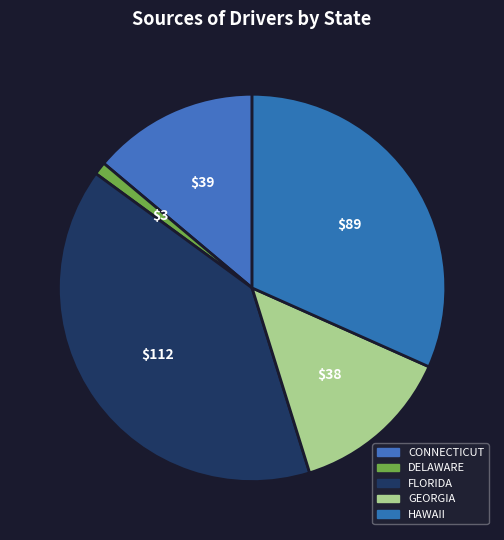

How many slices are in this pie chart?

5